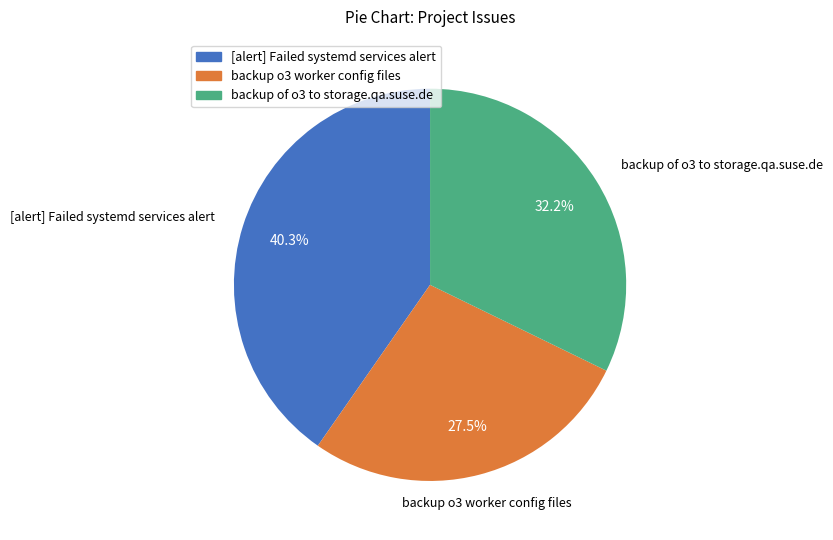

Which slice is the smallest?

backup o3 worker config files